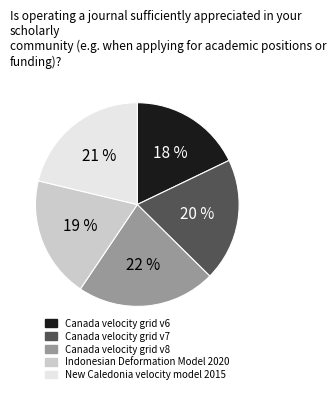

To the nearest percent, what is the difference between the largest and smallest slice percentages?

4%